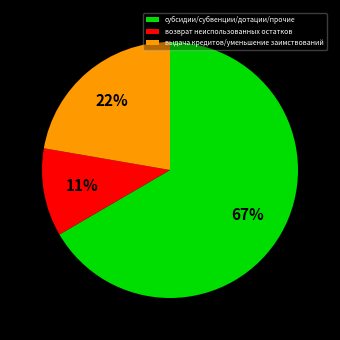

Does any single category account for the majority?

Yes